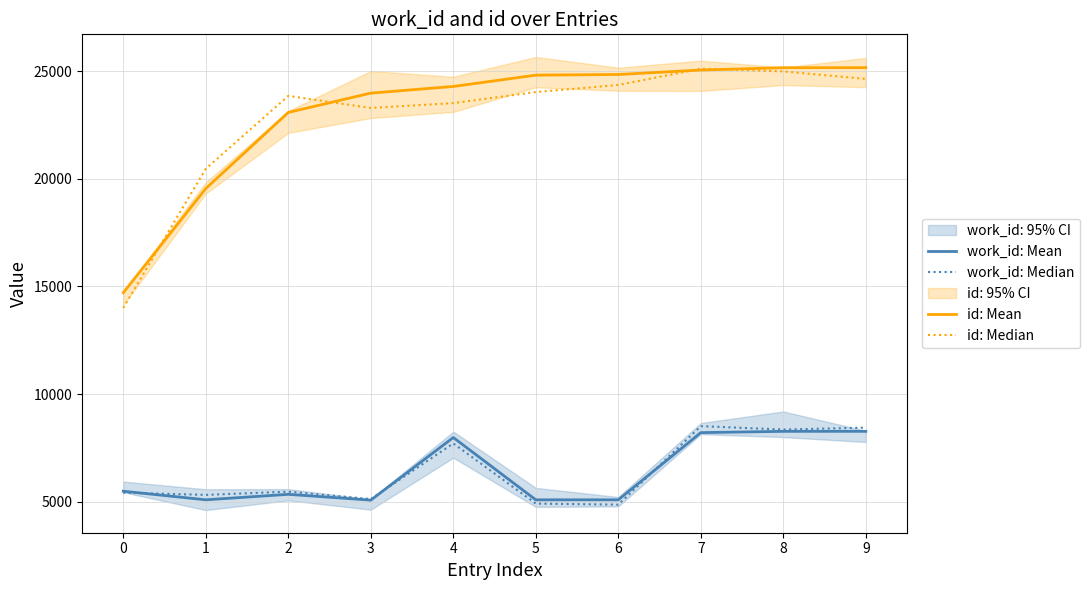

What is the average value of the work_id: Median series?

6411.5